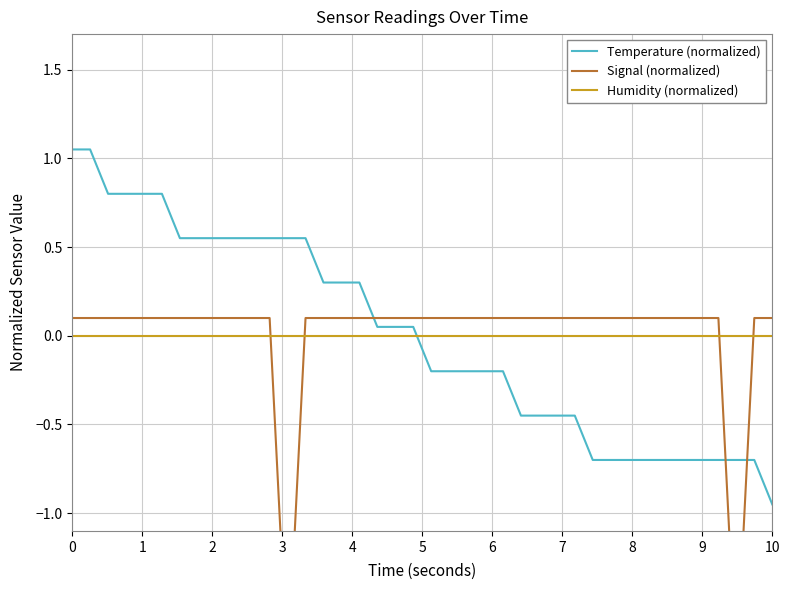

How many lines are shown in the chart?

3